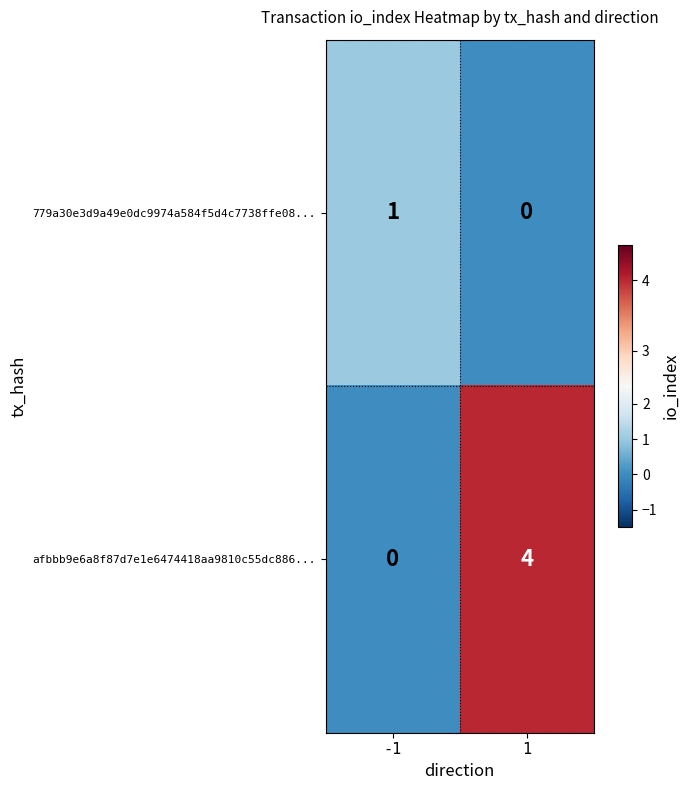

Which series has the largest total across all categories?

afbbb9e6a8f87d7e1e6474418aa9810c55dc886...